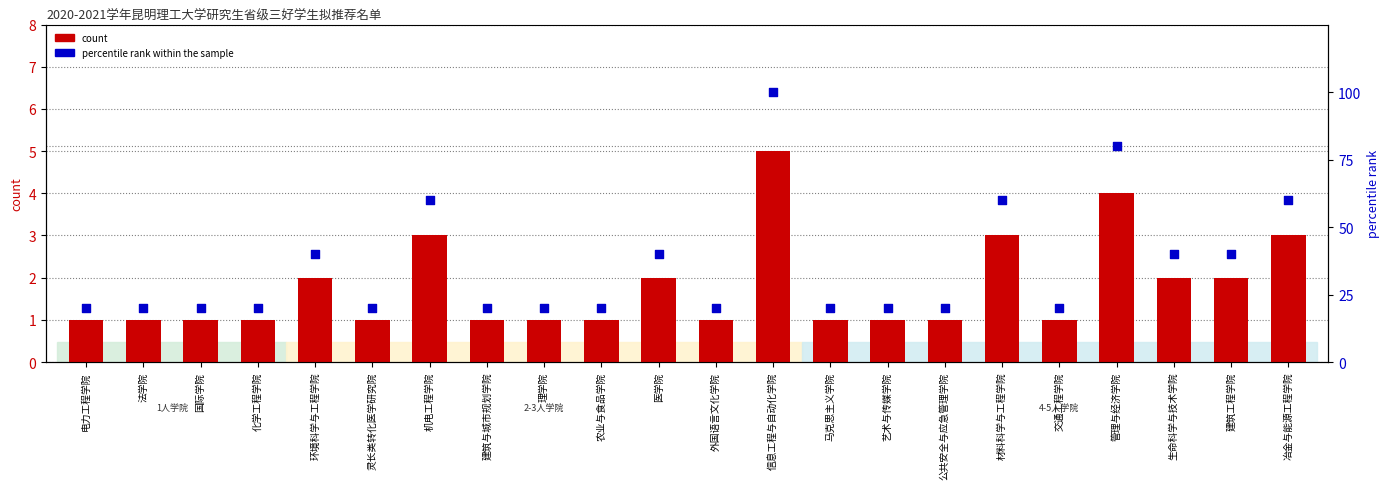

Is the value of count at 交通工程学院 greater than the value of percentile rank within the sample at 公共安全与应急管理学院?

No